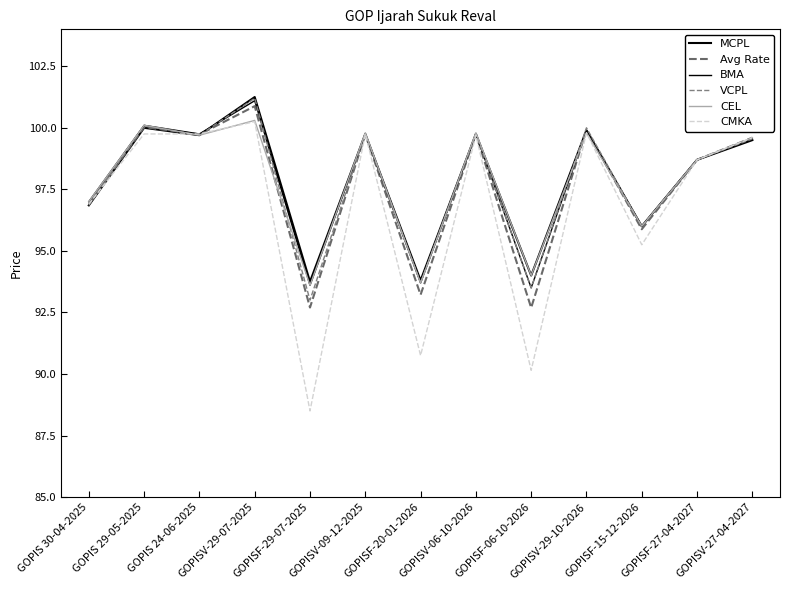

Does the chart display data point markers on the line(s)?

No